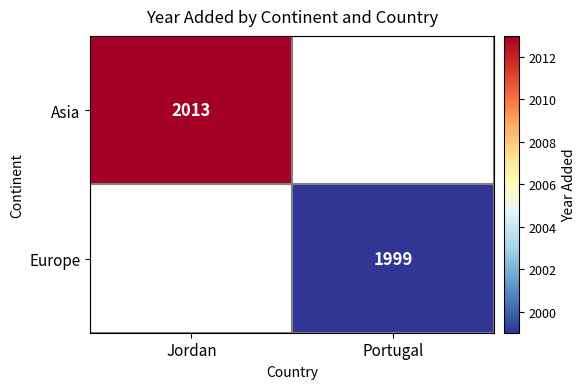

Rank the categories by Europe value from highest to lowest.

Jordan, Portugal